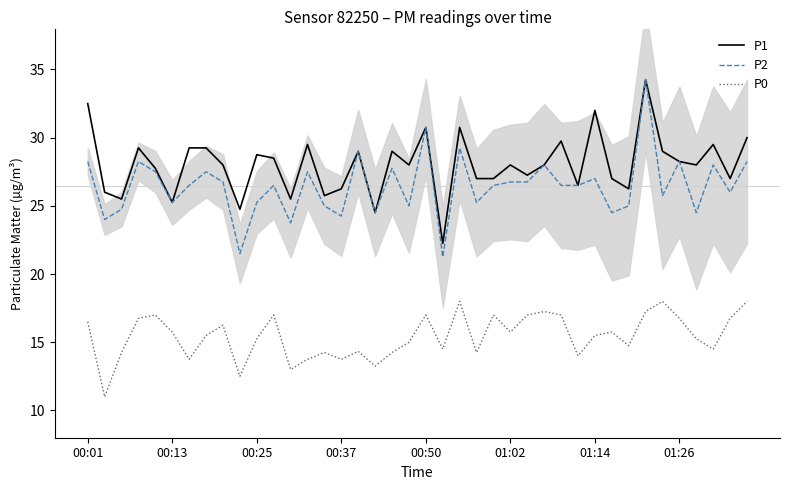

The P2 series shows 44.5 at 19. True or false?

False